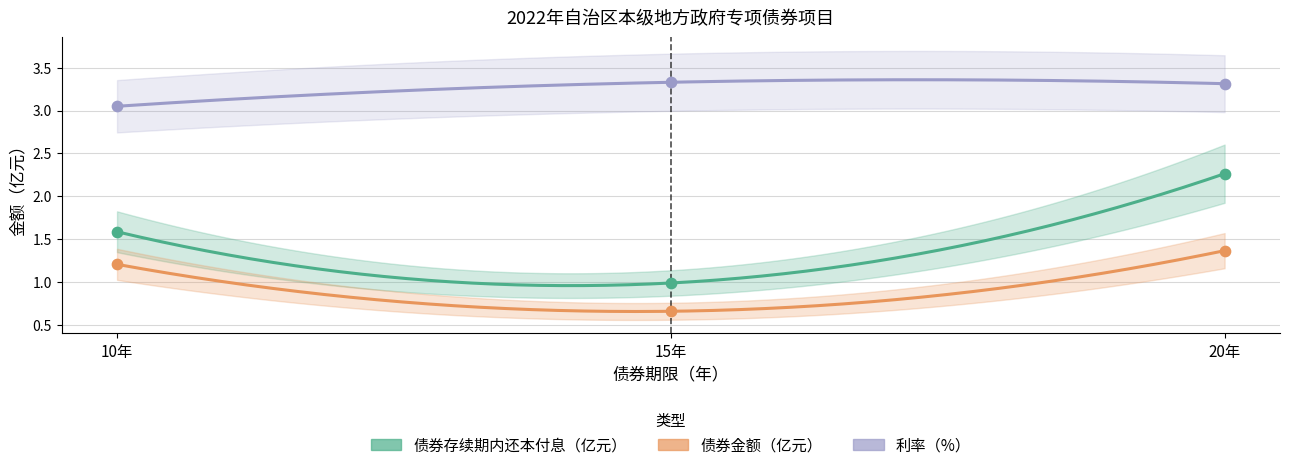

Which series reaches the minimum Y coordinate?

债券金额